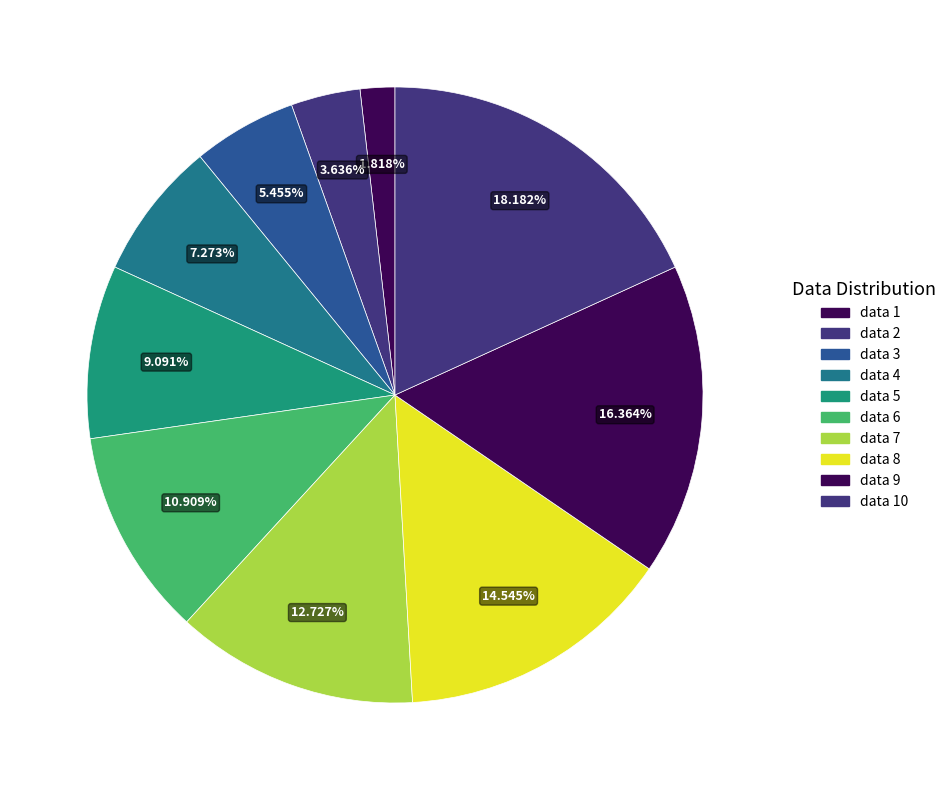

How many segments does this pie chart have?

10